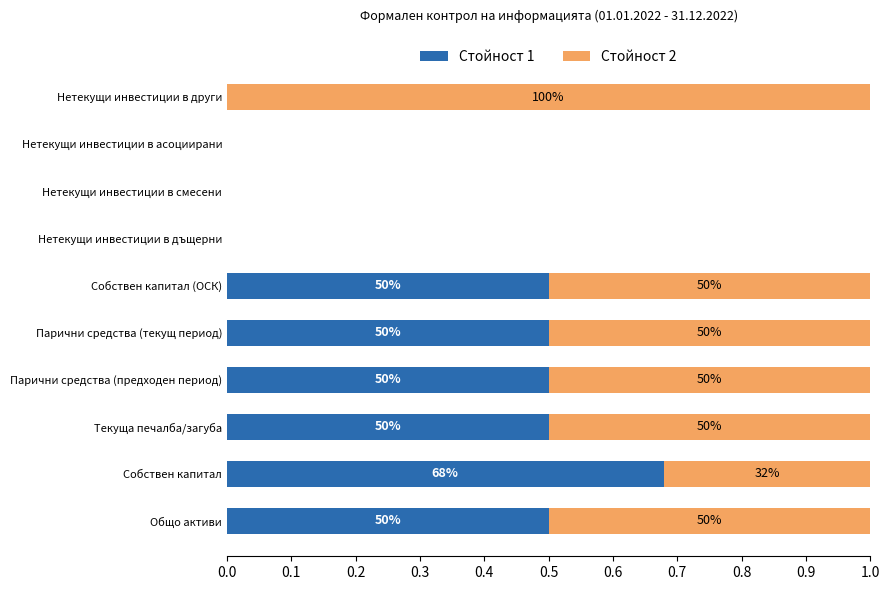

What is the difference between the second highest and second lowest values in the Стойност 2 series?

0.5